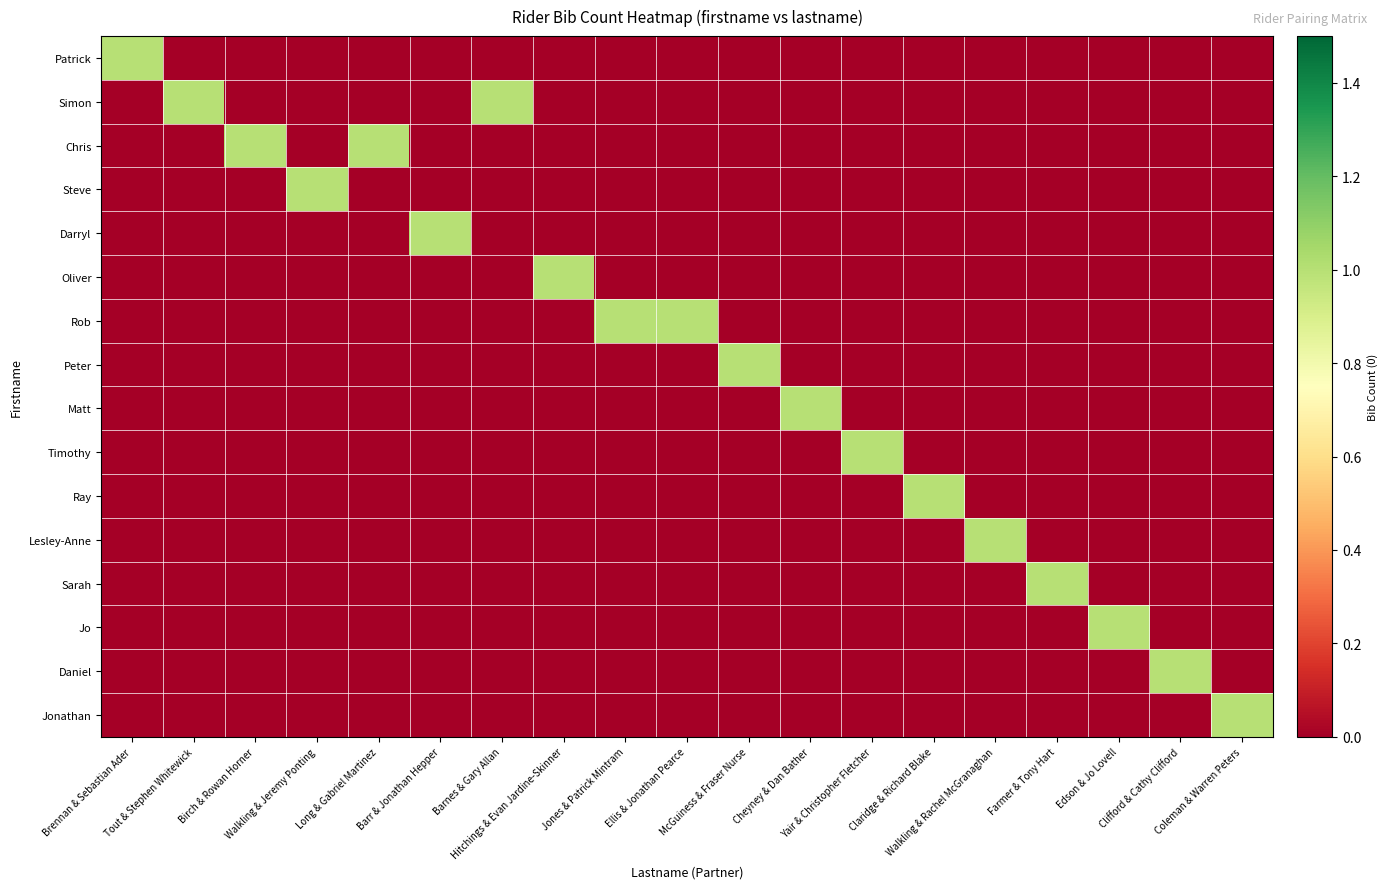

What is the maximum value shown in the chart?

1